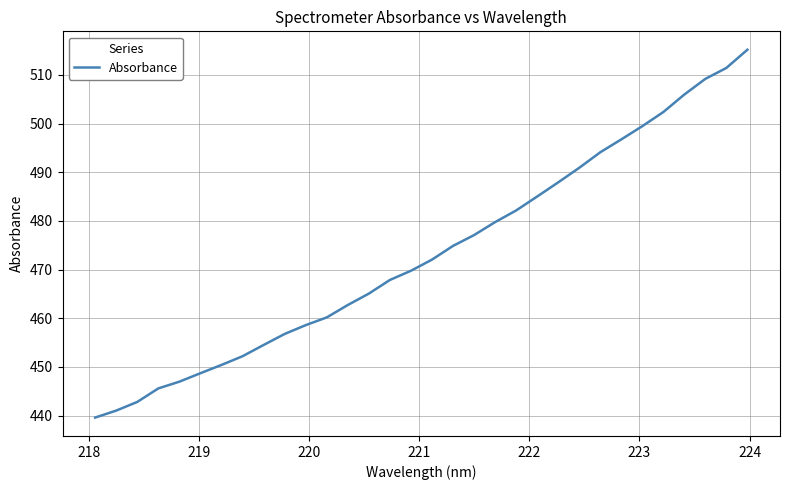

What is the smallest value displayed?

439.6